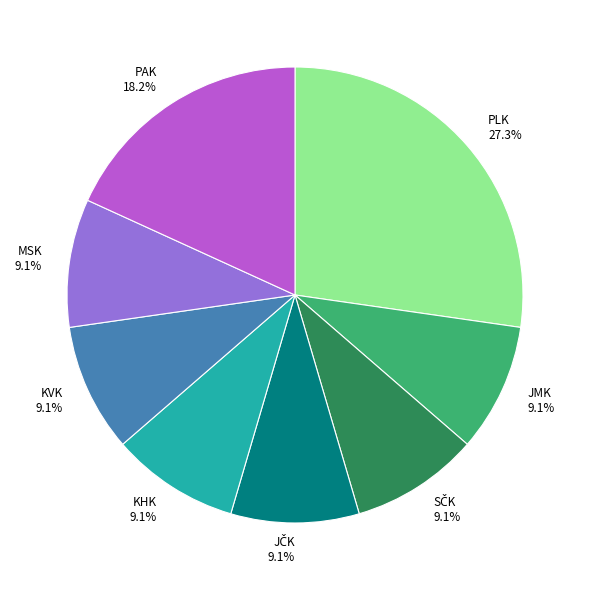

How many slices are in this pie chart?

8